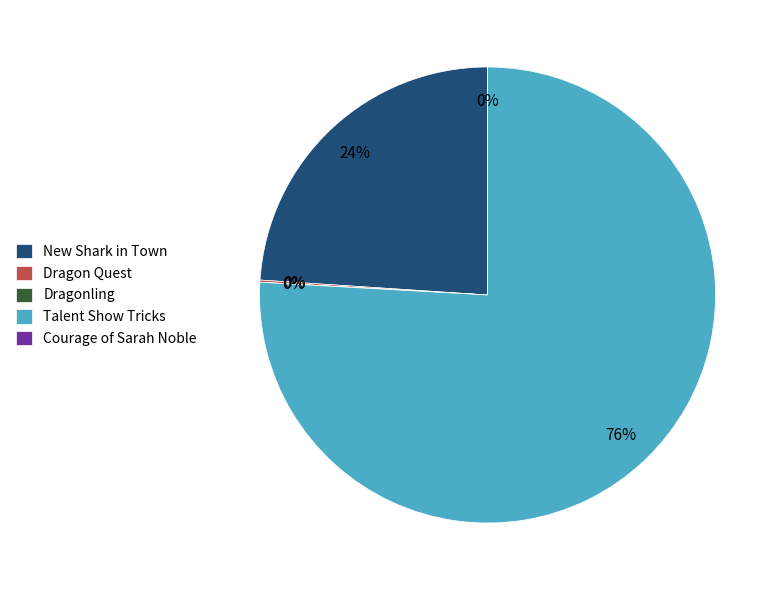

To the nearest percent, what is the average slice percentage?

20%